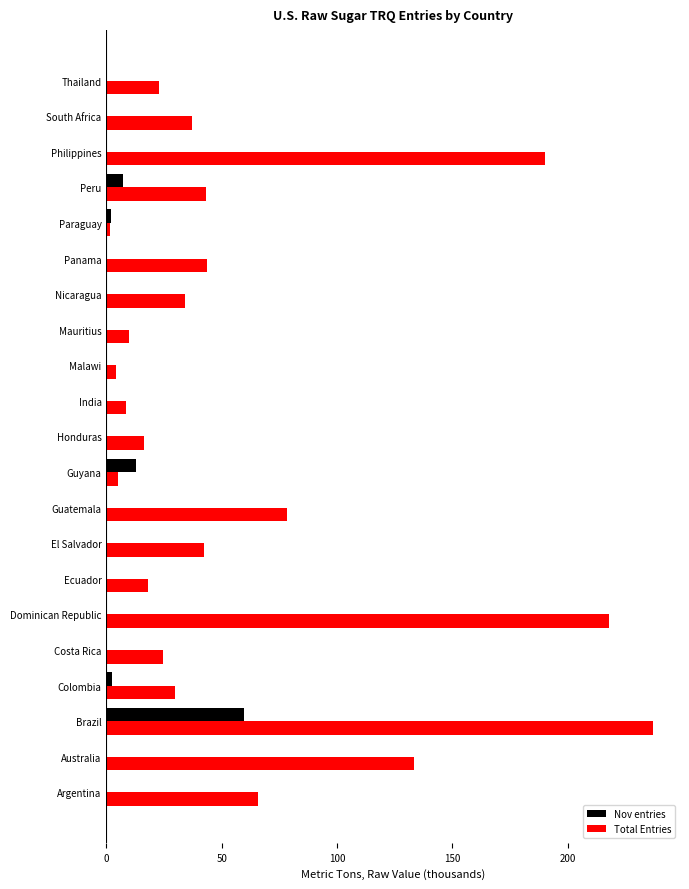

What is the sum of all Nov entries values?

84.3